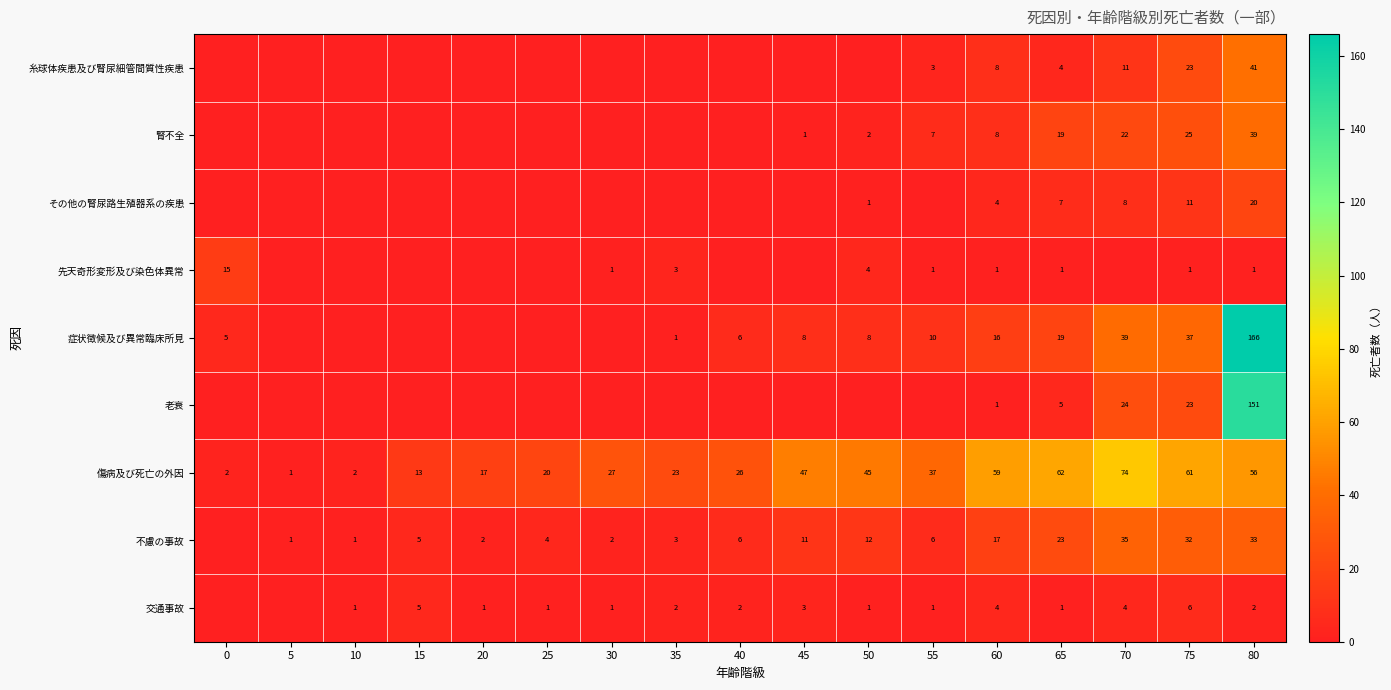

What is the sum of the 交通事故 values at 45 and 15?

8